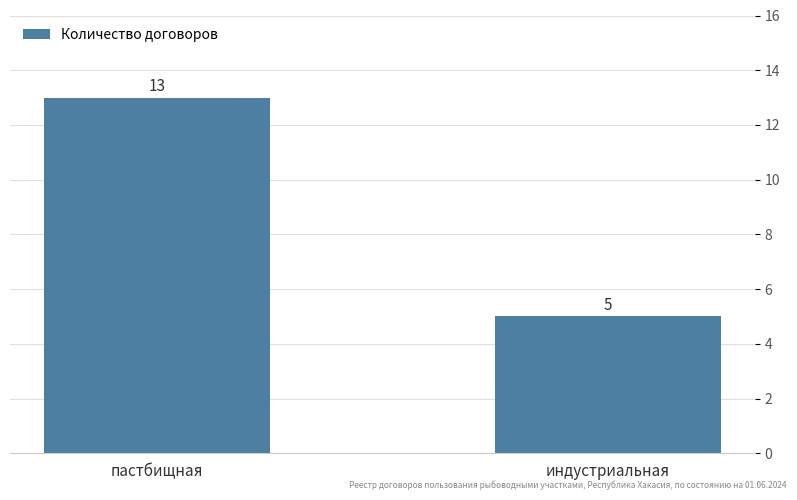

Which label corresponds to the smallest value in the chart?

индустриальная